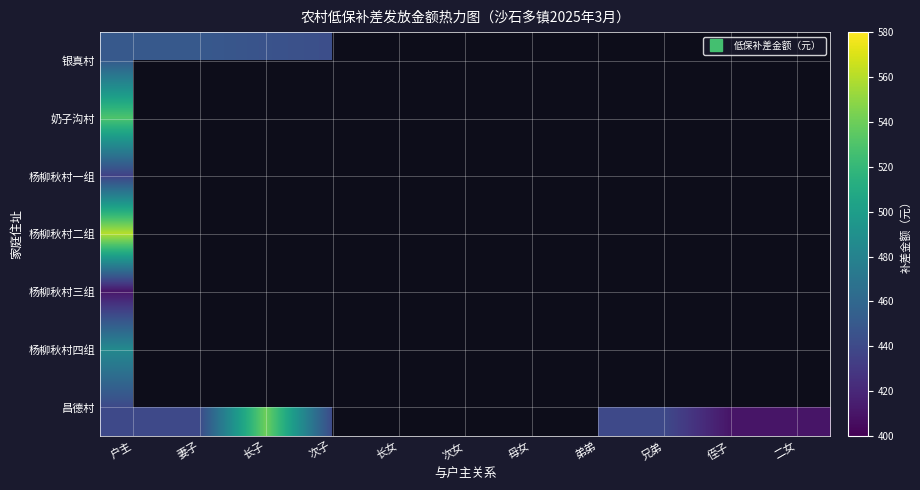

List the series in order of their peak value, highest first.

杨柳秋村二组, 昌德村, 奶子沟村, 杨柳秋村四组, 银真村, 杨柳秋村一组, 杨柳秋村三组